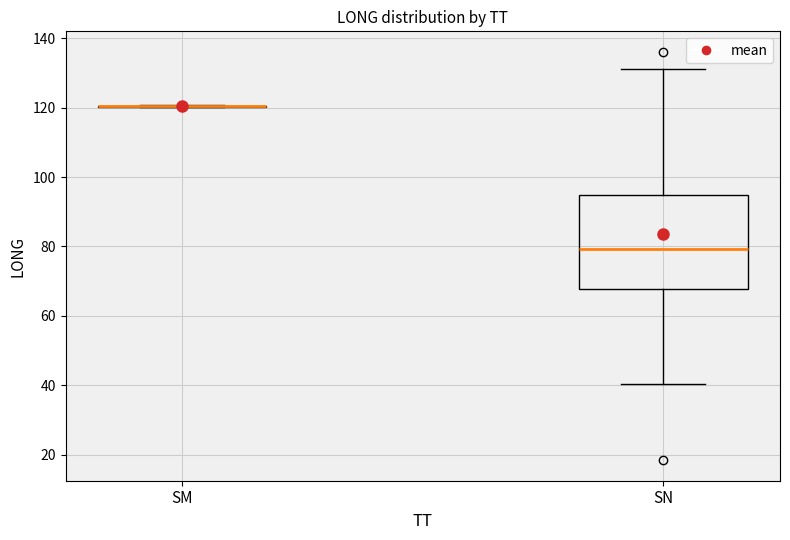

Reading left to right, read every box against the y-axis: the position of its median line, the range the box covers, and the ends of its whiskers. The values are not printed on the chart, so give them approximately, as read against the axis.

SM: box collapsed to a line at 120, whiskers 120 to 120
SN: median 80, box 68 to 94, whiskers 40 to 132